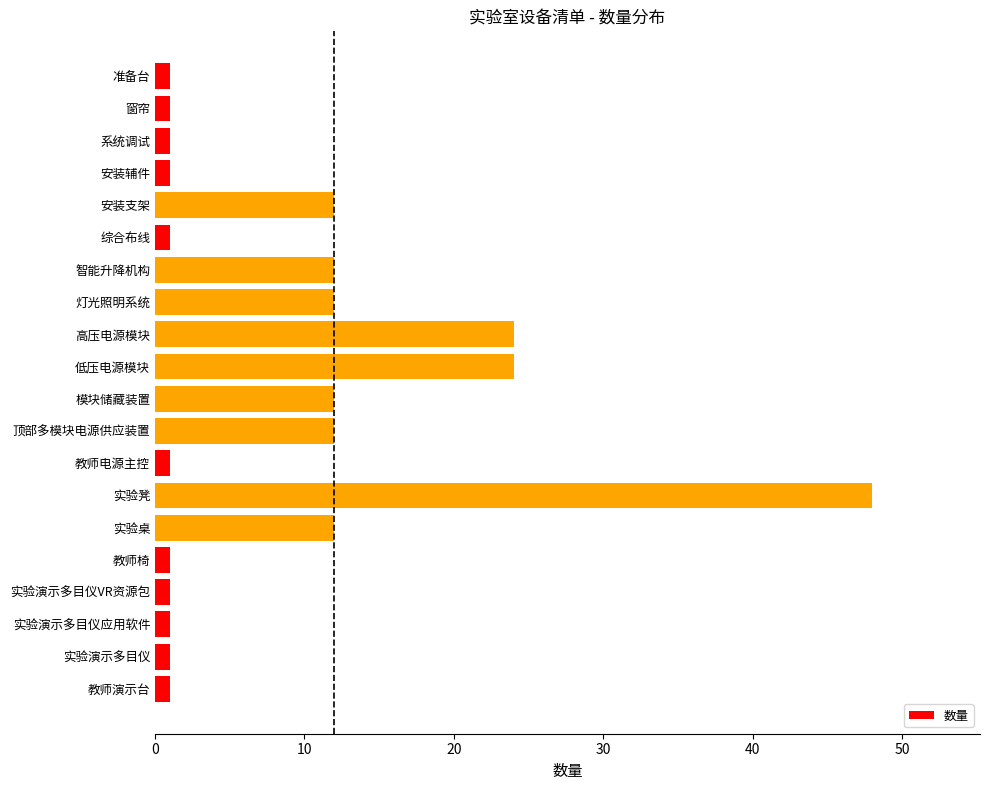

What is the difference between the second highest and second lowest values?

23